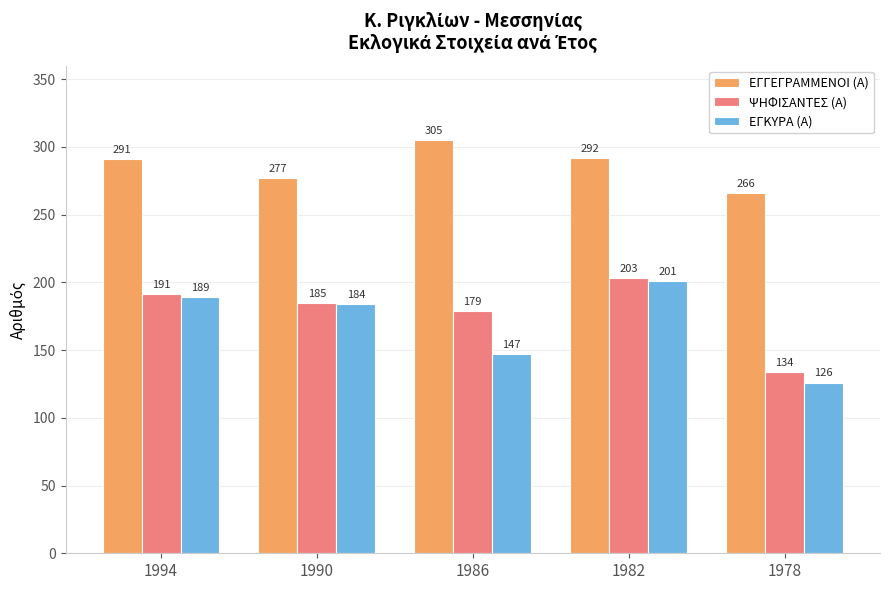

Does the chart contain any negative values?

No